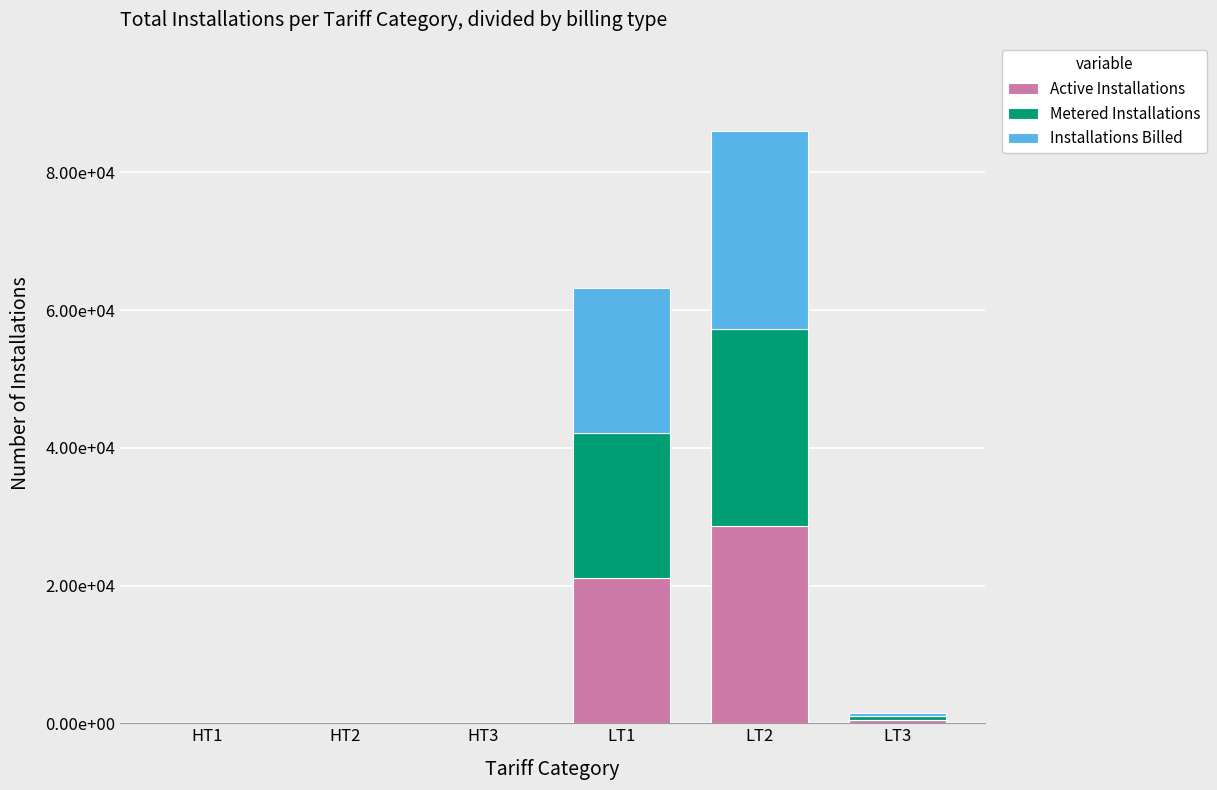

Rank the series by their average value, from highest to lowest.

Active Installations, Metered Installations, Installations Billed